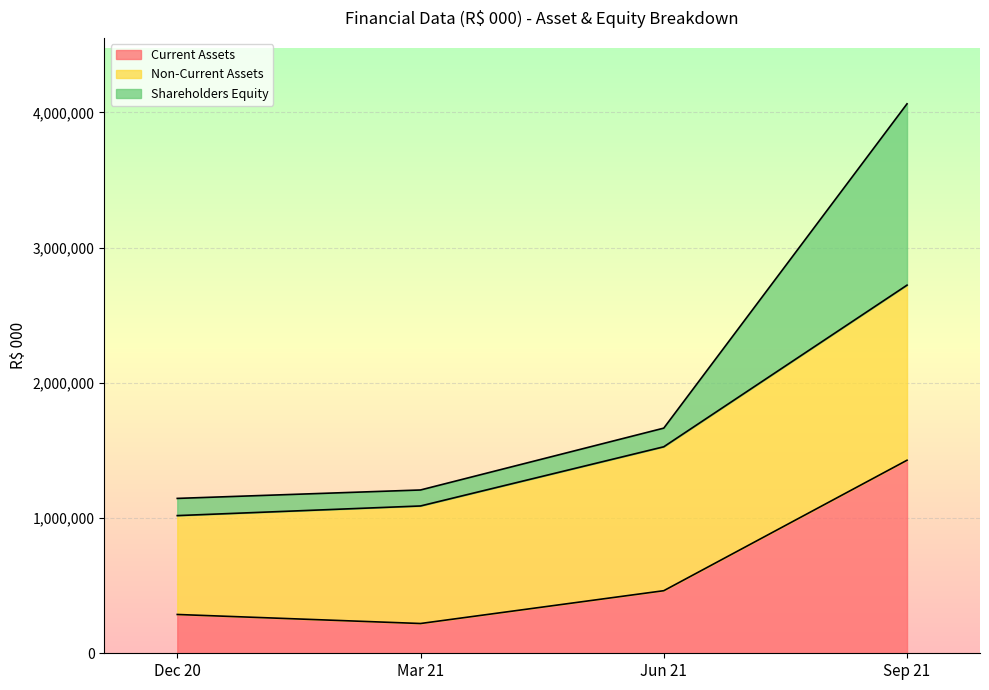

Does the chart display data point markers on the line(s)?

No